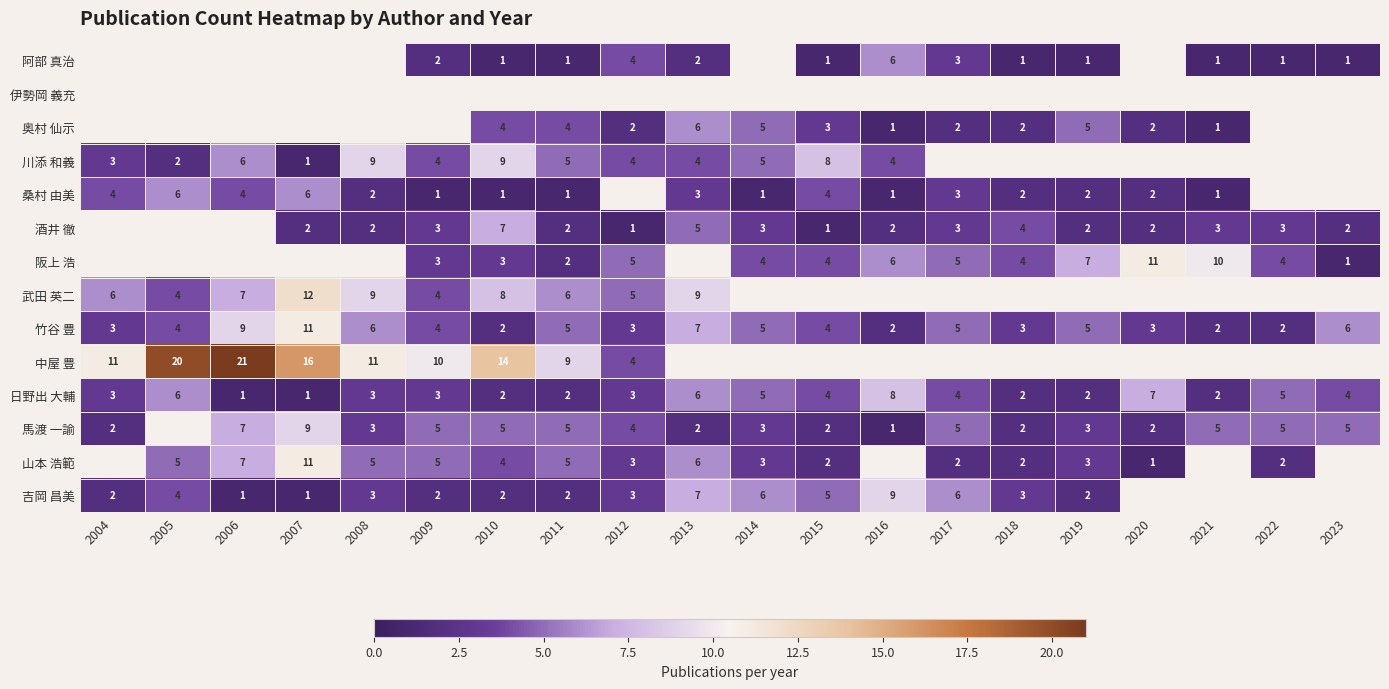

The value of 中屋 豊 at 2006 is 37. True or false?

False